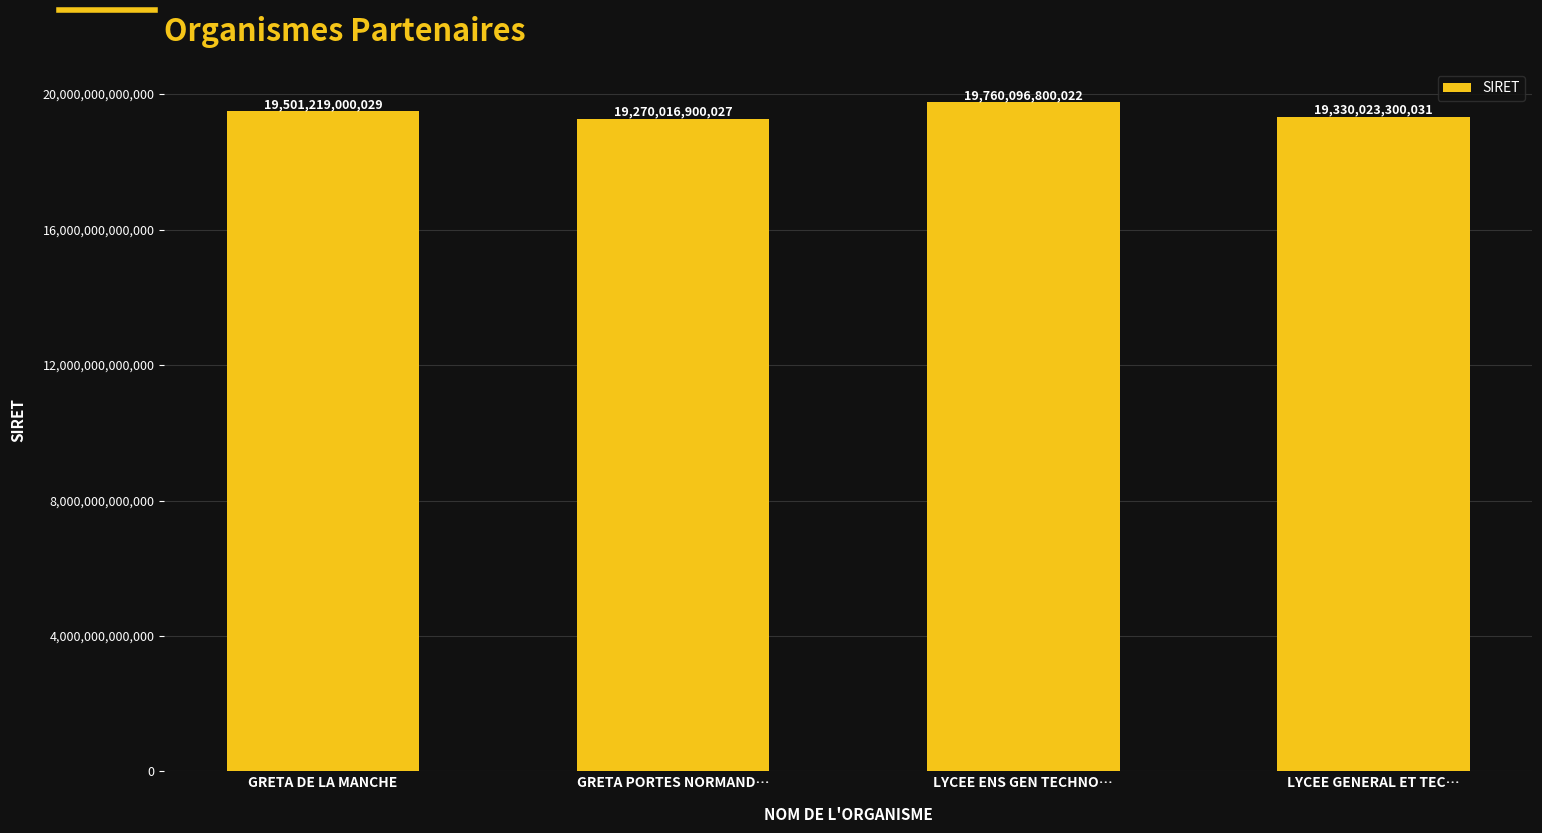

Reading right to left, extract all data points from this chart.

LYCEE GENERAL ET TEC…=19330023300031	LYCEE ENS GEN TECHNO…=19760096800022	GRETA PORTES NORMAND…=19270016900027	GRETA DE LA MANCHE=19501219000029